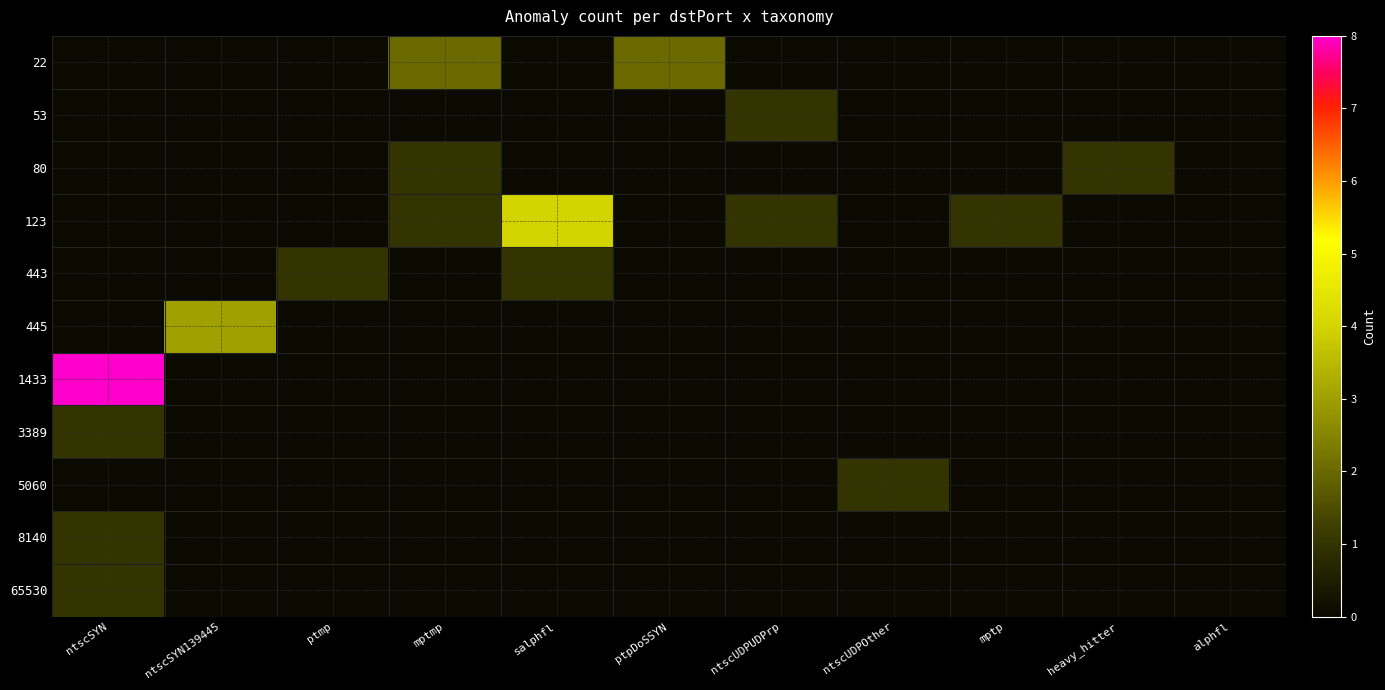

At which category does the chart reach its minimum across all series?

ntscSYN